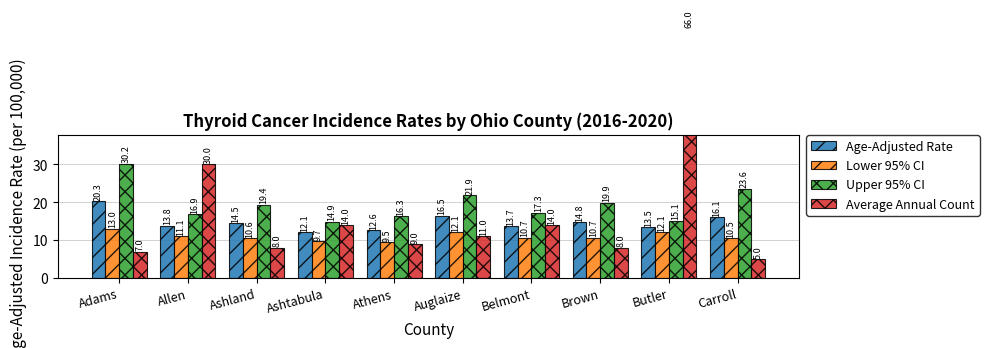

What is the difference between the maximum and minimum values in the Average Annual Count series?

61.0